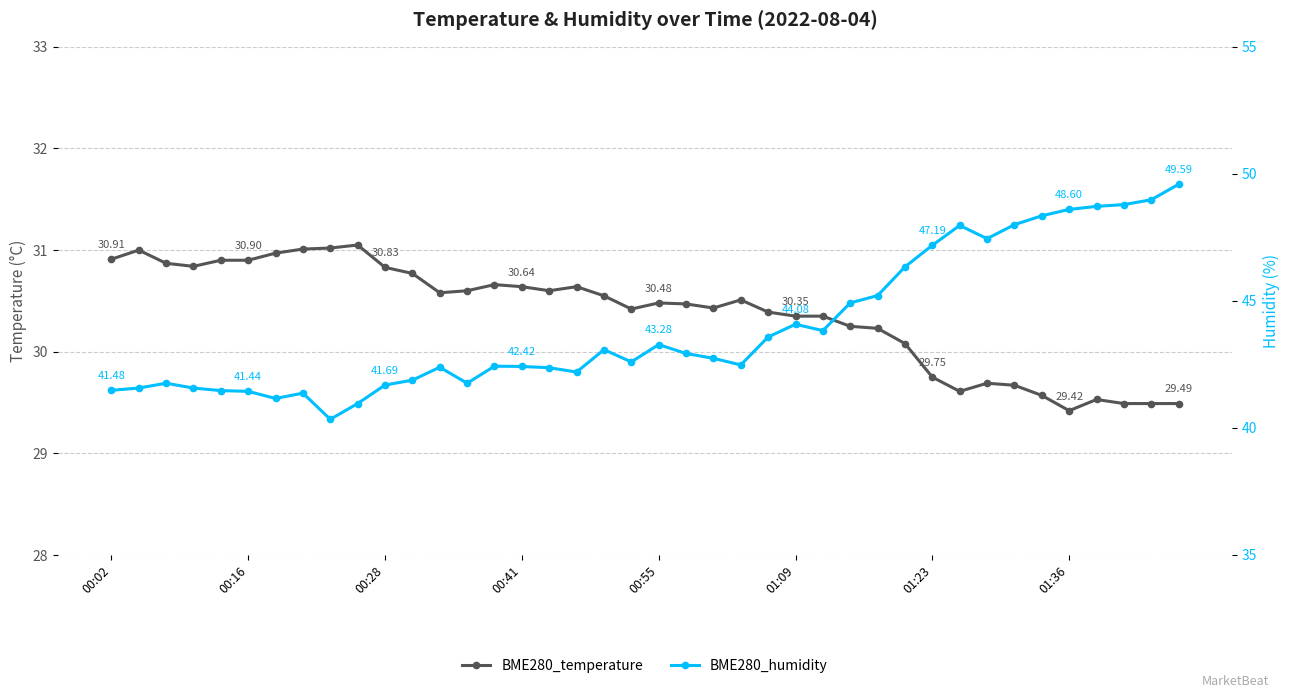

Is it true that BME280_humidity equals 44.9 at 27?

True